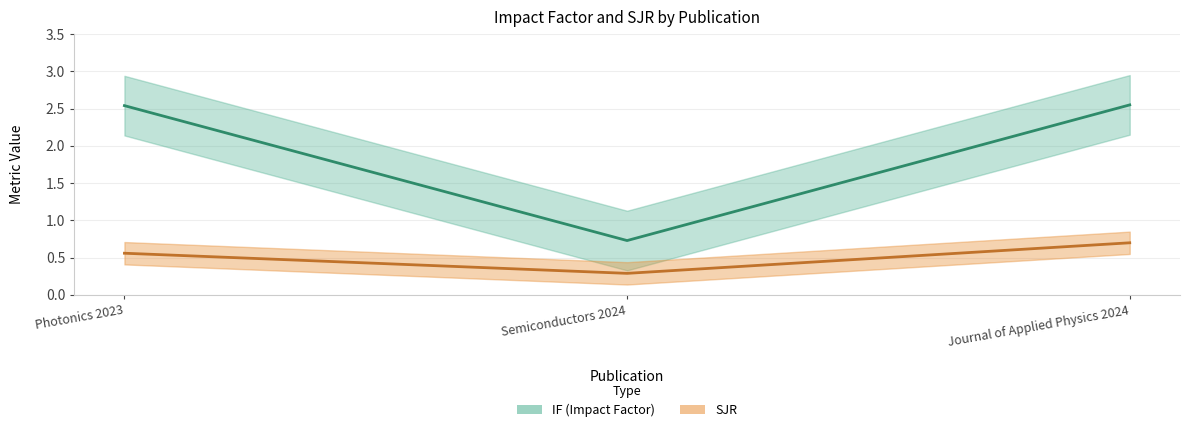

Reading left to right, extract all data points from this chart.

IF: Photonics 2023=2.5	Semiconductors 2024=0.7	Journal of Applied Physics 2024=2.5
SJR: Photonics 2023=0.6	Semiconductors 2024=0.3	Journal of Applied Physics 2024=0.7